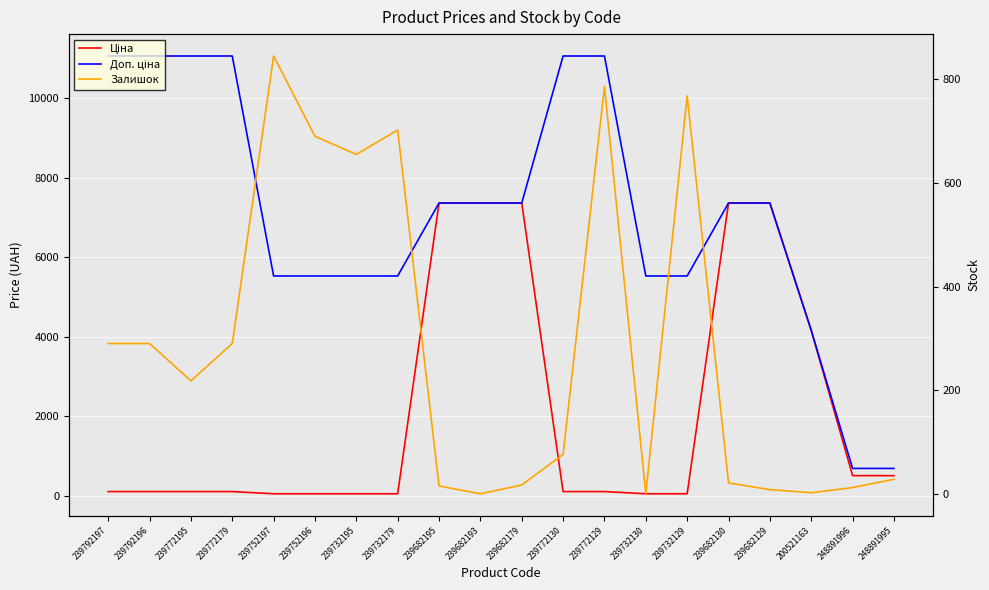

List the series in order of their overall mean, lowest first.

Залишок, Ціна, Доп. ціна